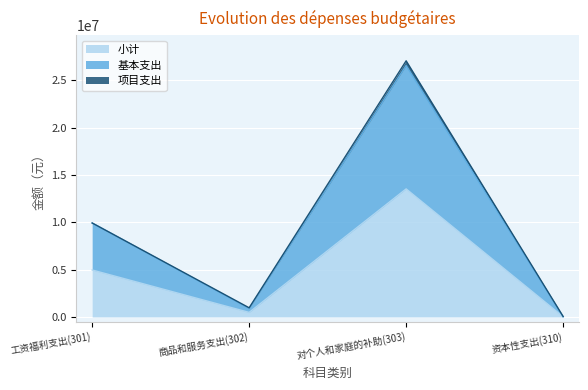

Which series changed the most between 工资福利支出(301) and 商品和服务支出(302)?

基本支出